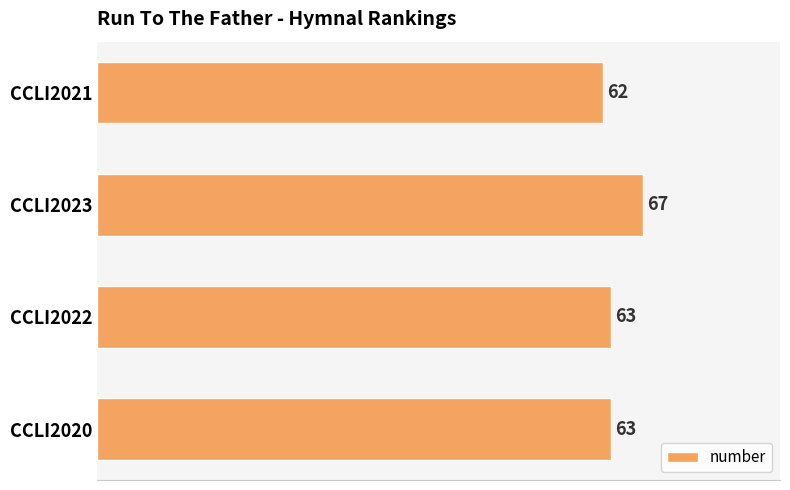

Which label corresponds to the largest value in the chart?

CCLI2023